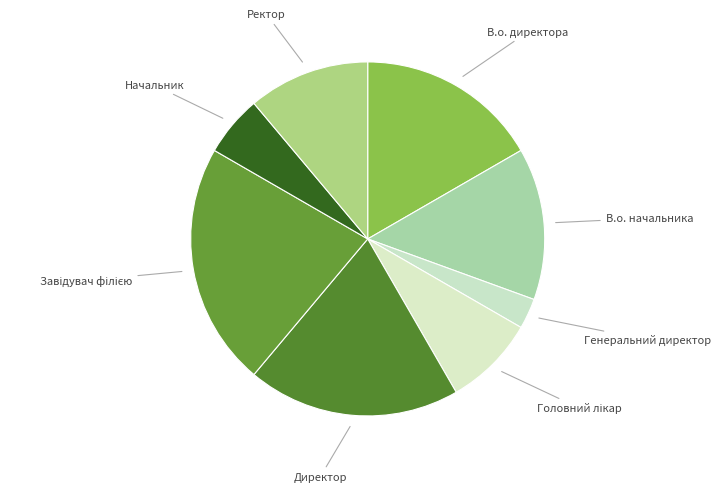

Which has a higher value, Генеральний директор or Ректор?

Ректор